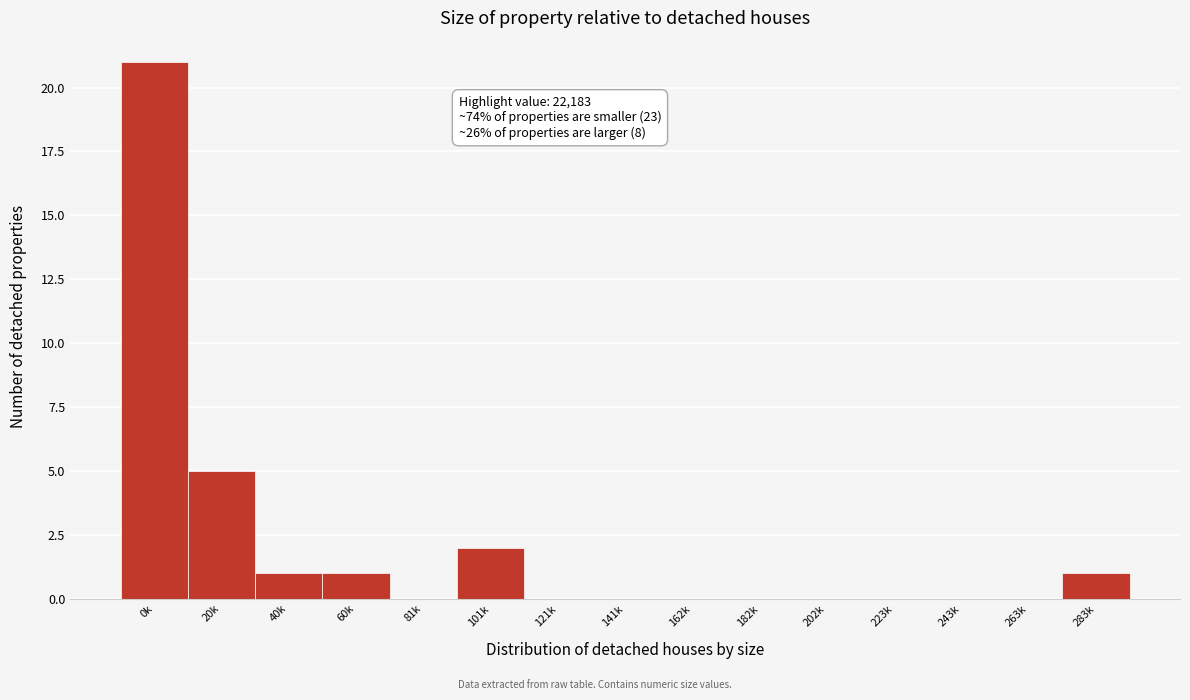

Reading left to right, transcribe all the data shown in this chart.

0k=21	20k=5	40k=1	60k=1	81k=0	101k=2	121k=0	141k=0	162k=0	182k=0	202k=0	223k=0	243k=0	263k=0	283k=1